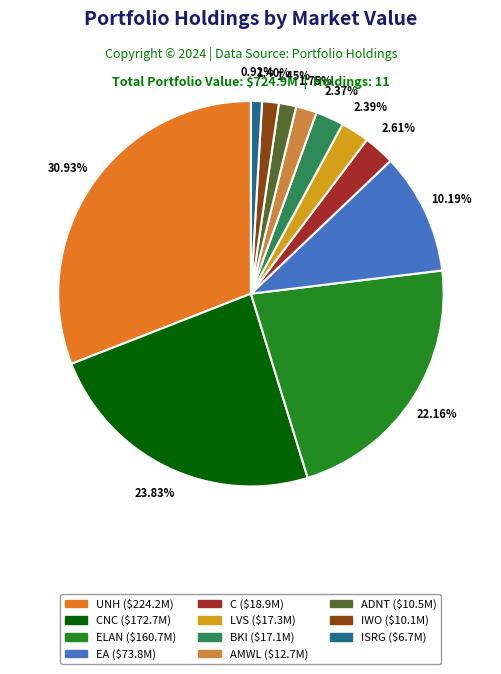

Does any single category account for the majority?

No